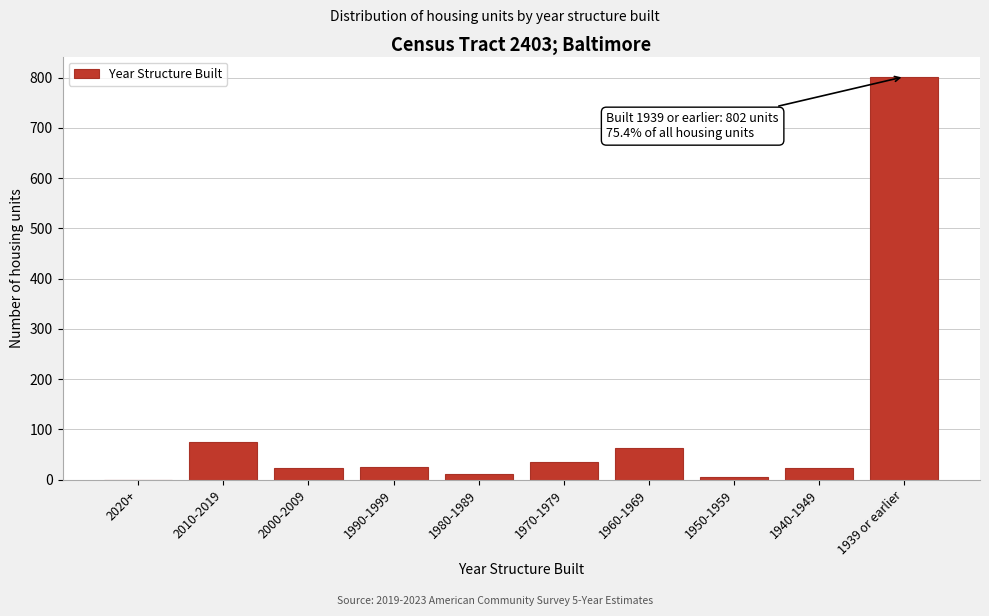

Where is the data nearest to the value 401?

2010-2019